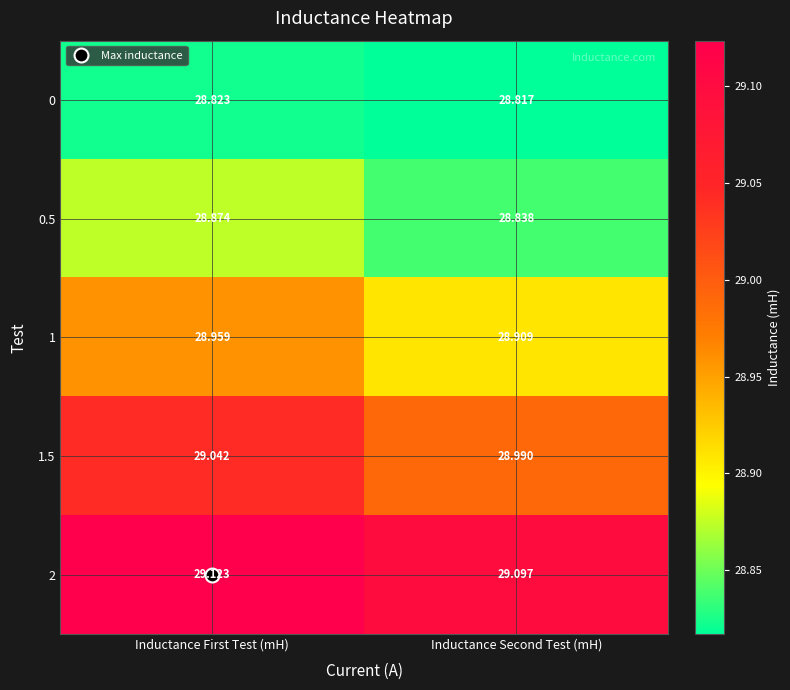

At which category is the sum across all series the highest?

Inductance First Test (mH)